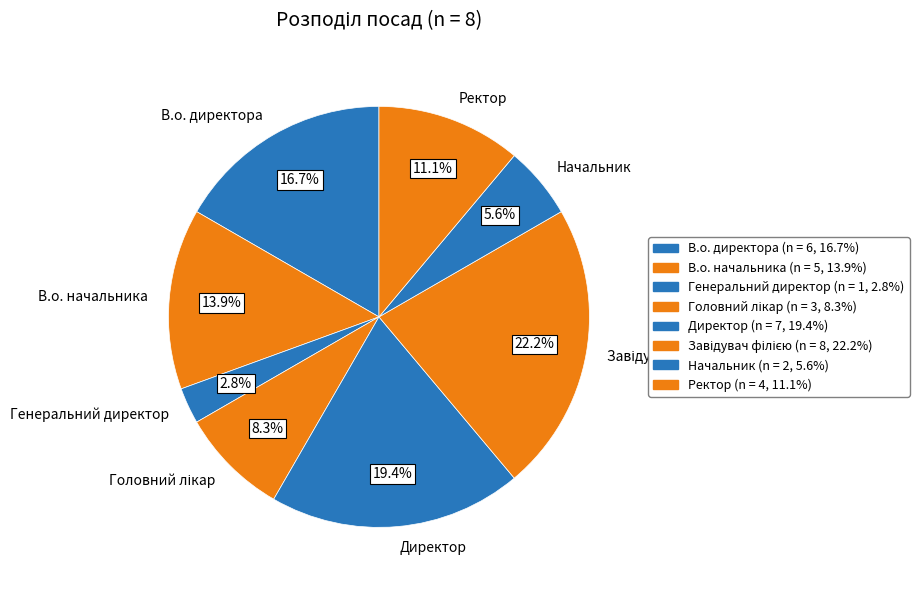

Is there any slice that represents more than half of the pie?

No